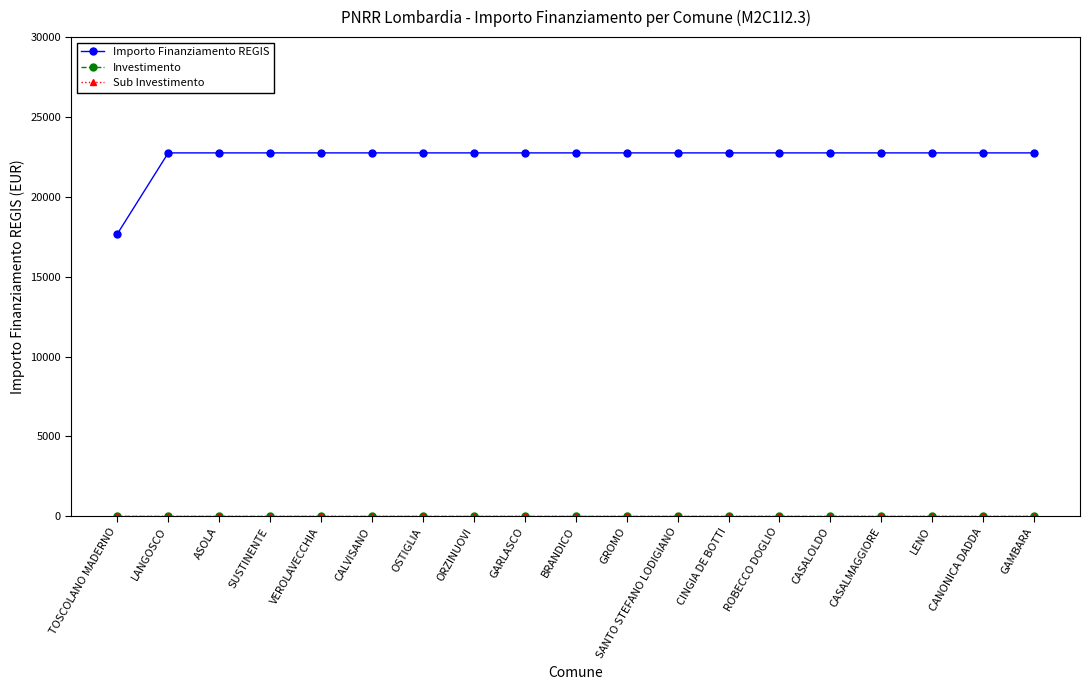

Is this an area chart (filled region under the line)?

No